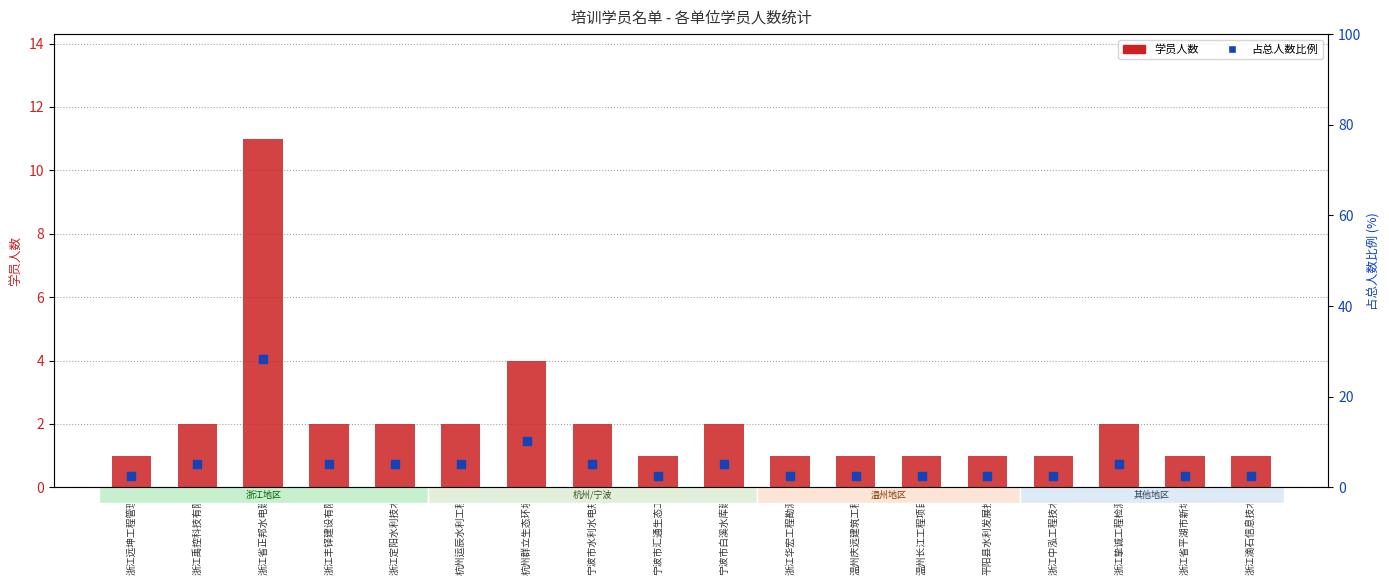

At which category is the sum across all series the highest?

浙江省正邦水电建